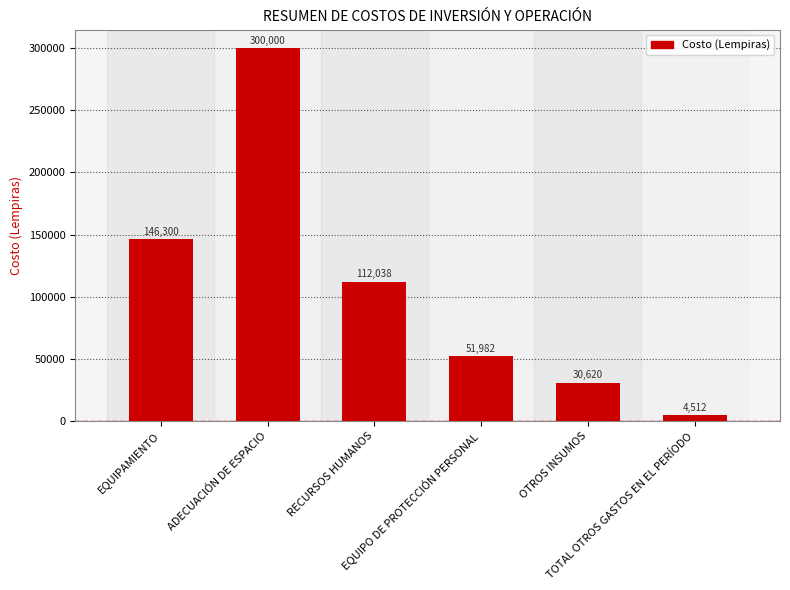

What position from the left is ADECUACIÓN DE ESPACIO?

2